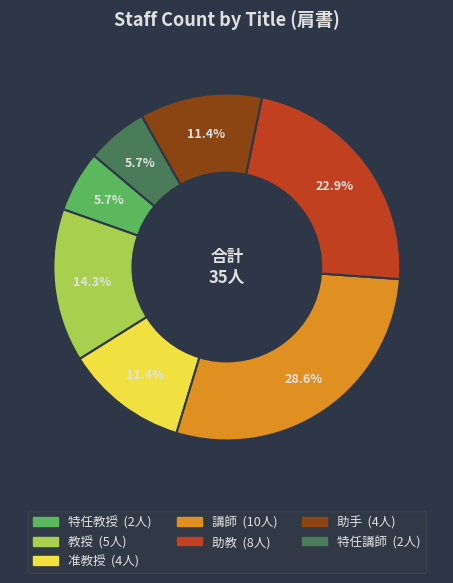

Count the number of slices in the pie.

7